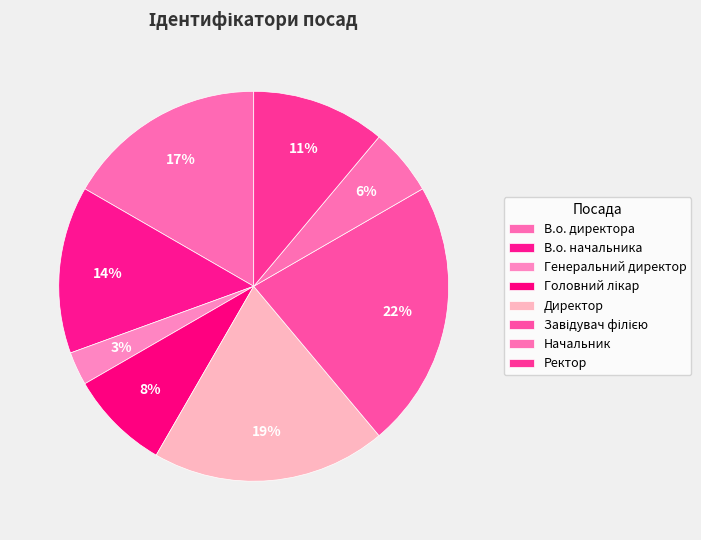

What is the smallest slice in the pie chart?

Генеральний директор